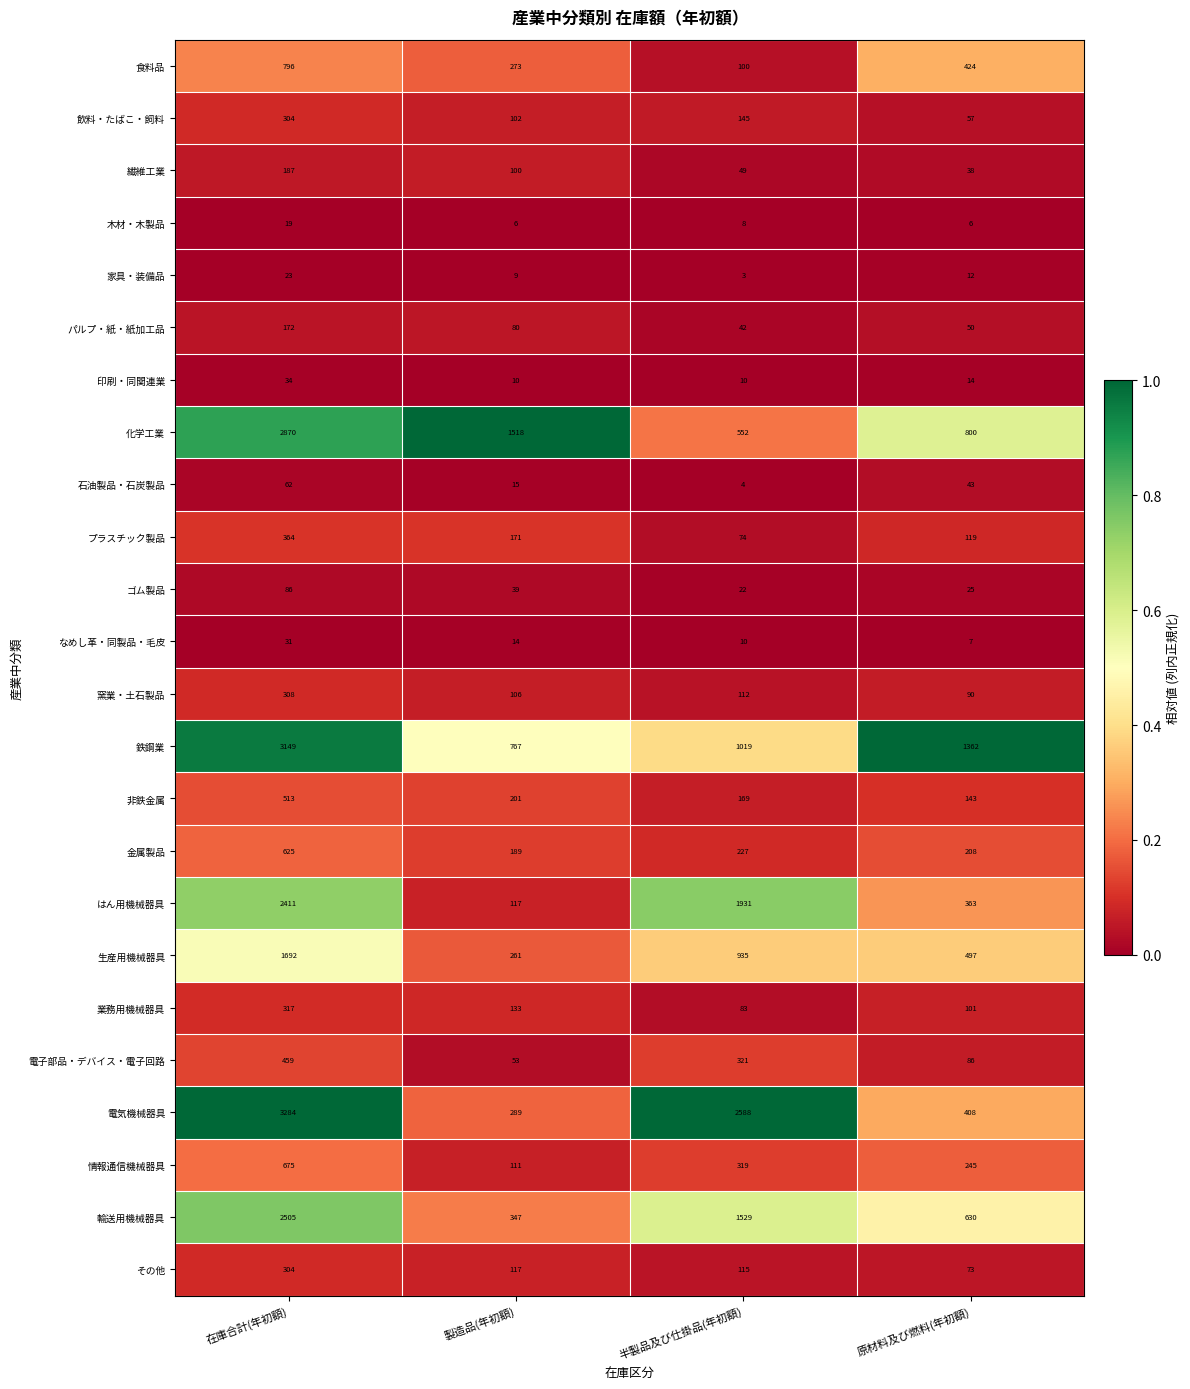

At which label is 金属製品 closest to 407?

半製品及び仕掛品(年初額)